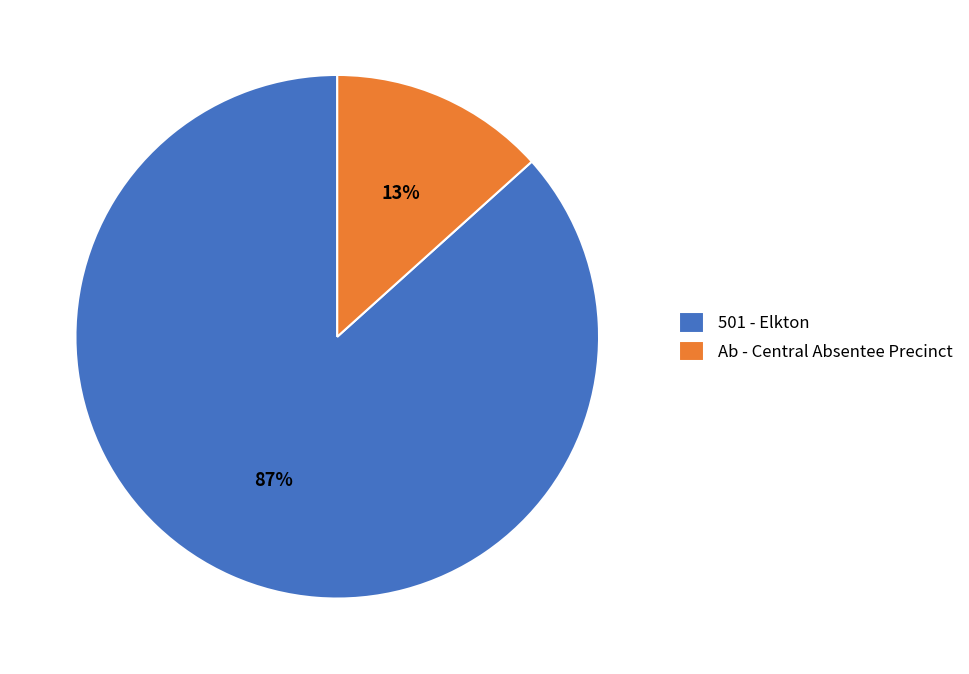

Count the number of slices in the pie.

2